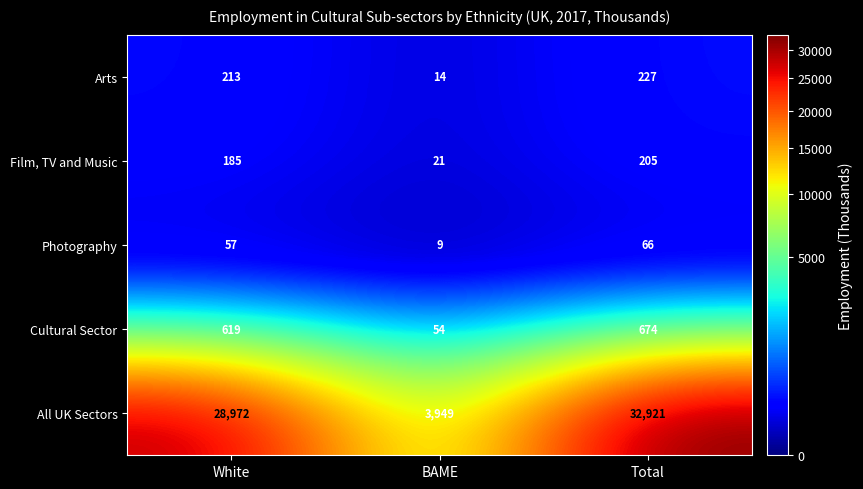

Which series has the widest spread of values?

All UK Sectors